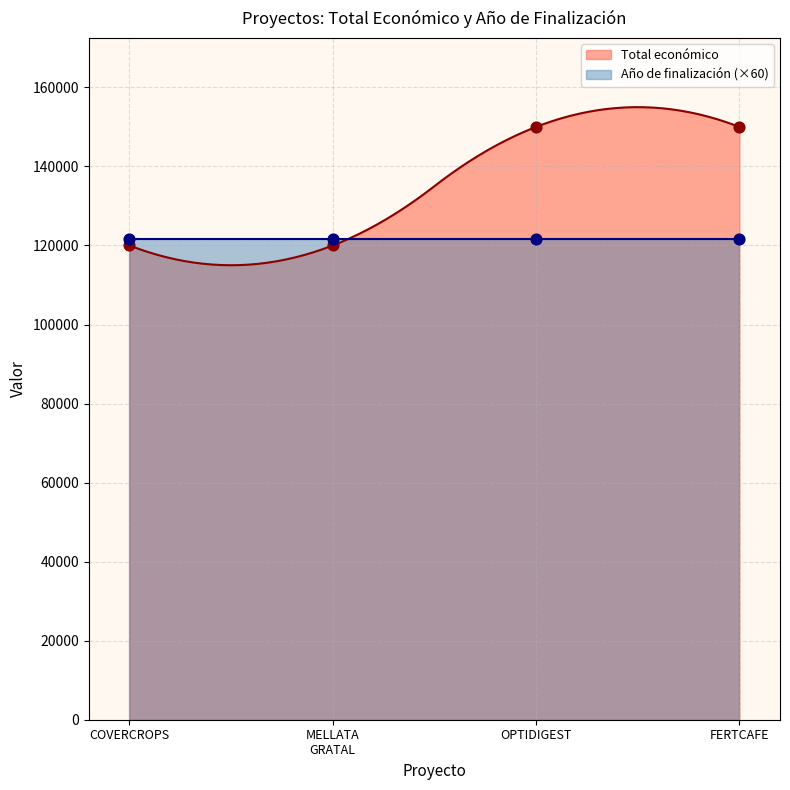

What is the lowest value of the Total económico series?

115000.1